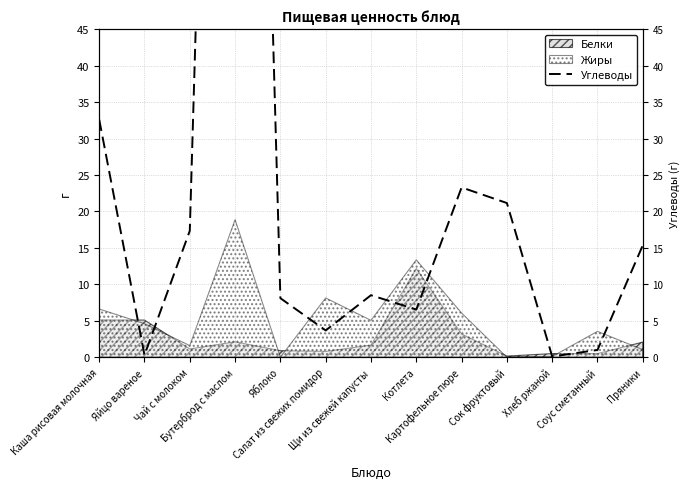

What is the difference between the maximum and minimum values?

229.4